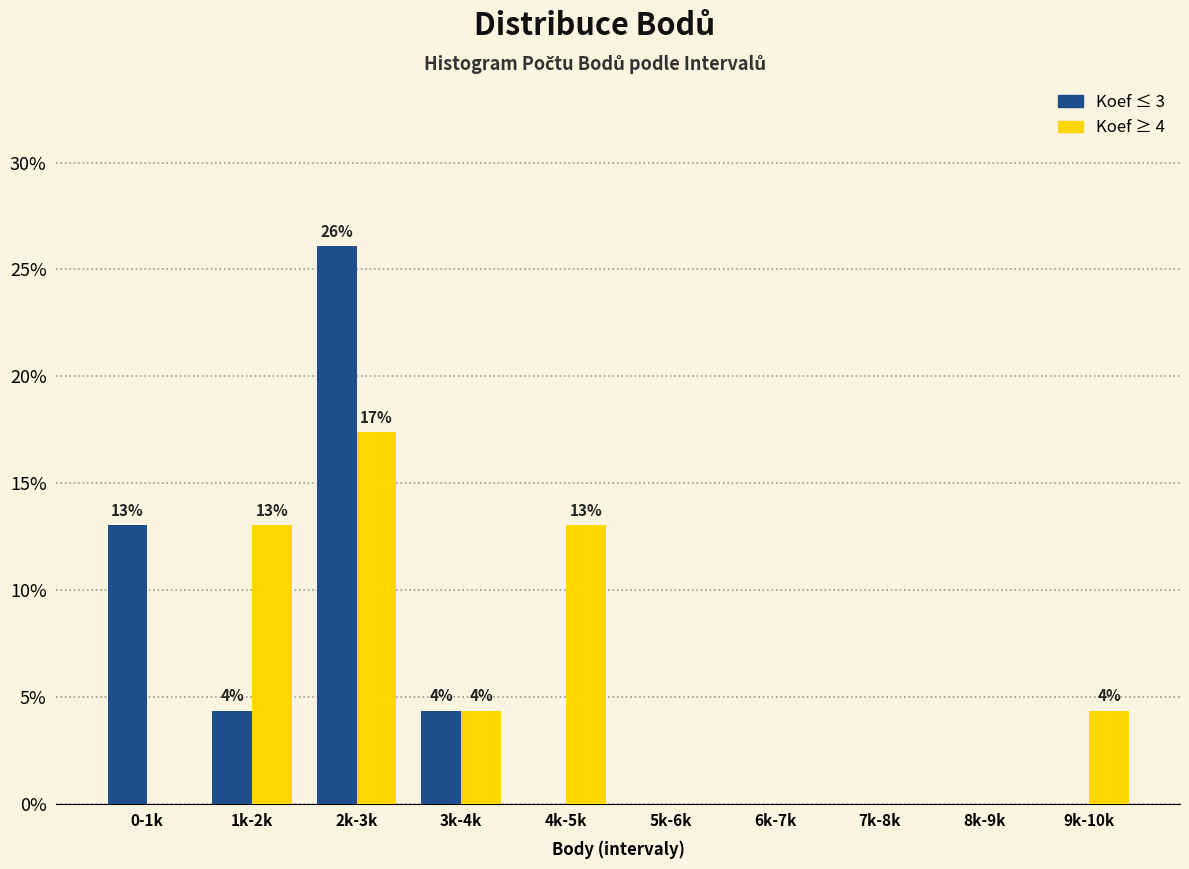

Reading left to right, transcribe all the data shown in this chart.

Koef ≤ 3: 0-1k=13.0	1k-2k=4.3	2k-3k=26.1	3k-4k=4.3	4k-5k=0.0	5k-6k=0.0	6k-7k=0.0	7k-8k=0.0	8k-9k=0.0	9k-10k=0.0
Koef ≥ 4: 0-1k=0.0	1k-2k=13.0	2k-3k=17.4	3k-4k=4.3	4k-5k=13.0	5k-6k=0.0	6k-7k=0.0	7k-8k=0.0	8k-9k=0.0	9k-10k=4.3